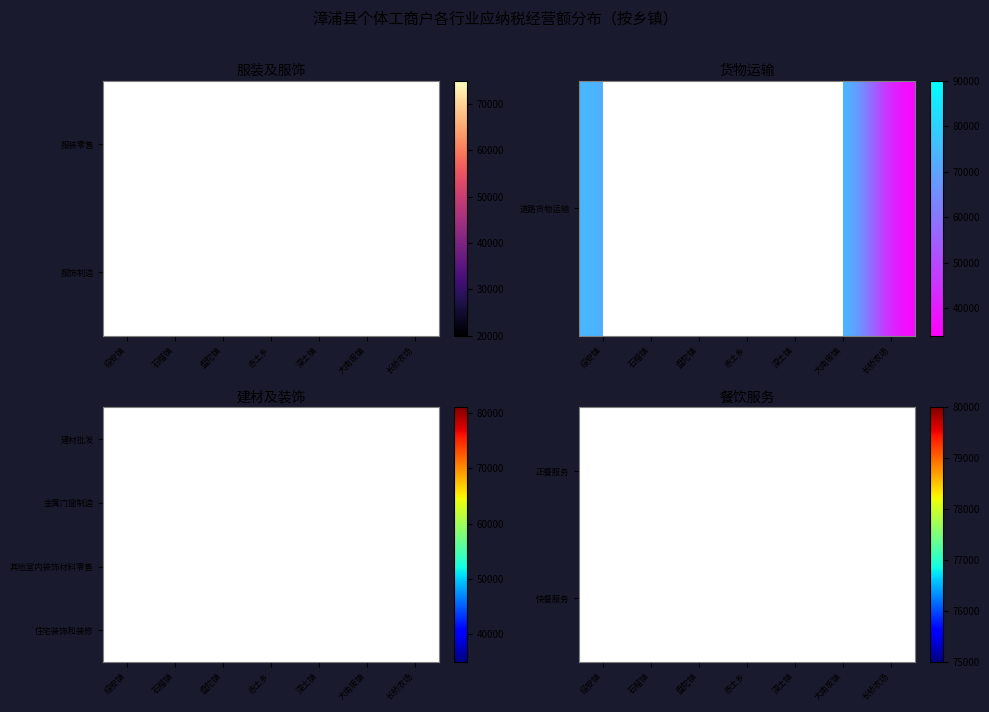

Which category has the lowest value across all series?

绥安镇